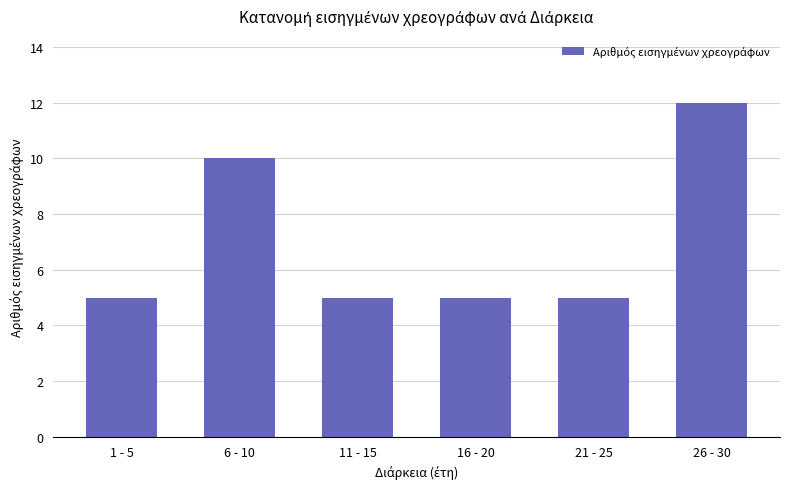

How many values are between 5 and 10?

5